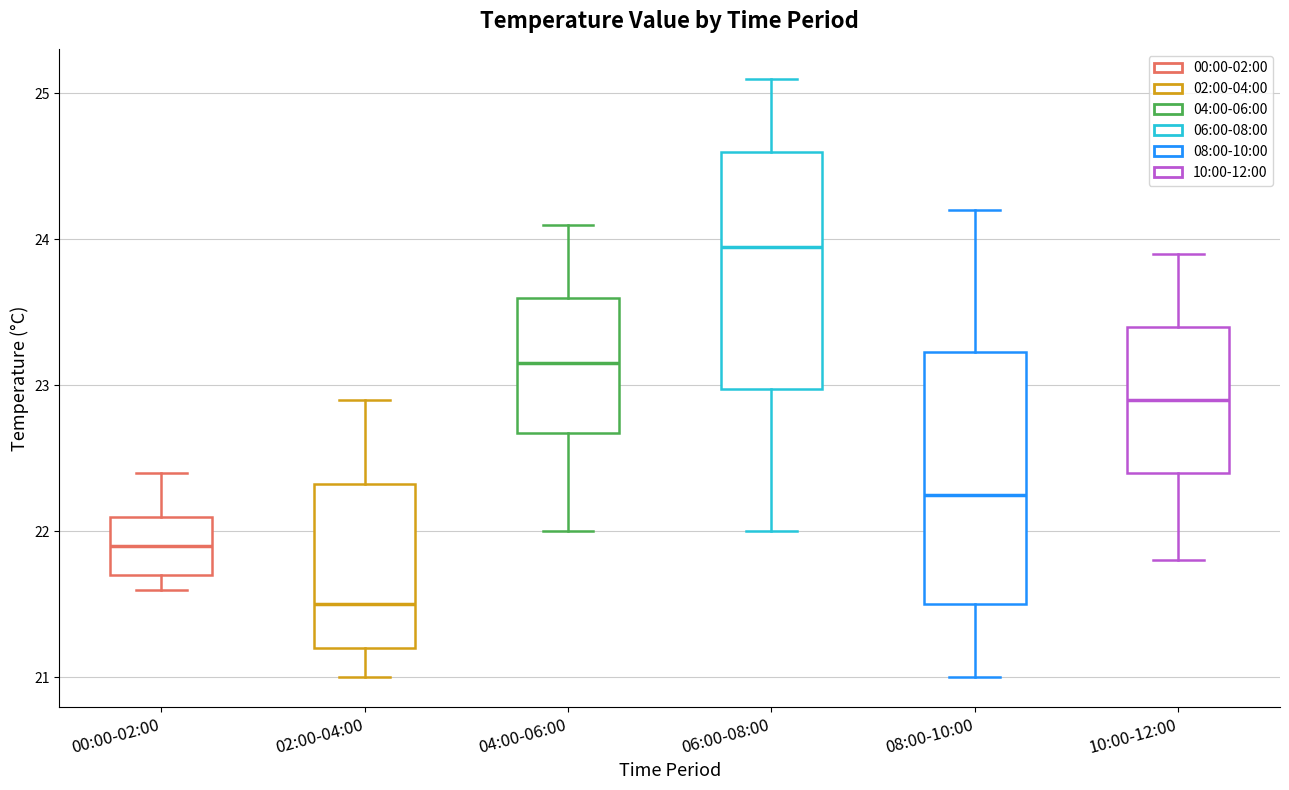

Reading left to right, transcribe this box plot: for each box, give where its median line is, the range the box spans, and where its two whiskers end, as read against the y-axis. The values are not printed on the chart, so give them approximately, as read against the axis.

00:00-02:00: median 21.9, box 21.7 to 22.1, whiskers 21.6 to 22.4
02:00-04:00: median 21.5, box 21.2 to 22.3, whiskers 21.0 to 22.9
04:00-06:00: median 23.2, box 22.7 to 23.6, whiskers 22.0 to 24.1
06:00-08:00: median 24.0, box 23.0 to 24.6, whiskers 22.0 to 25.1
08:00-10:00: median 22.3, box 21.5 to 23.2, whiskers 21.0 to 24.2
10:00-12:00: median 22.9, box 22.4 to 23.4, whiskers 21.8 to 23.9